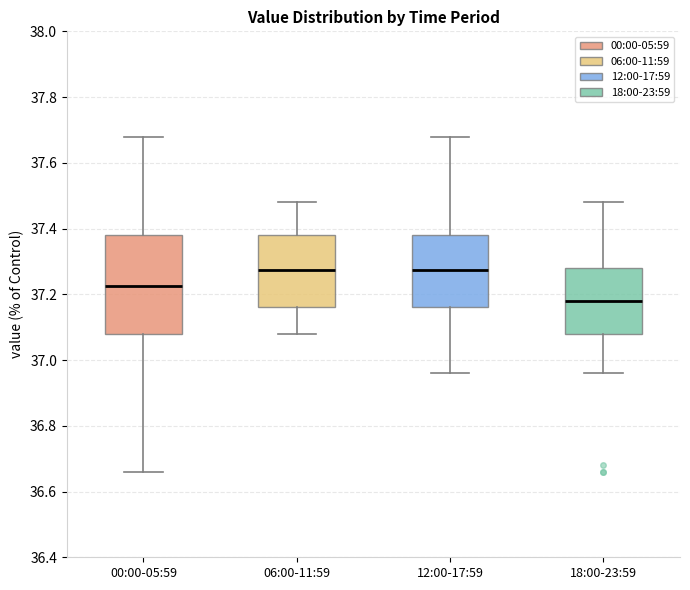

Reading left to right, read every box against the y-axis: the position of its median line, the range the box covers, and the ends of its whiskers. The values are not printed on the chart, so give them approximately, as read against the axis.

00:00-05:59: median 37.22, box 37.08 to 37.38, whiskers 36.66 to 37.68
06:00-11:59: median 37.28, box 37.16 to 37.38, whiskers 37.08 to 37.48
12:00-17:59: median 37.28, box 37.16 to 37.38, whiskers 36.96 to 37.68
18:00-23:59: median 37.18, box 37.08 to 37.28, whiskers 36.96 to 37.48